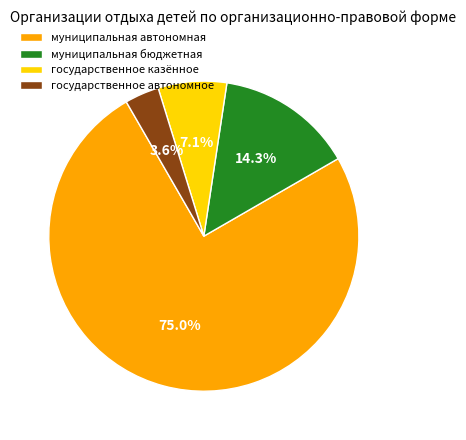

Between государственное казённое and государственное автономное, which is larger?

государственное казённое